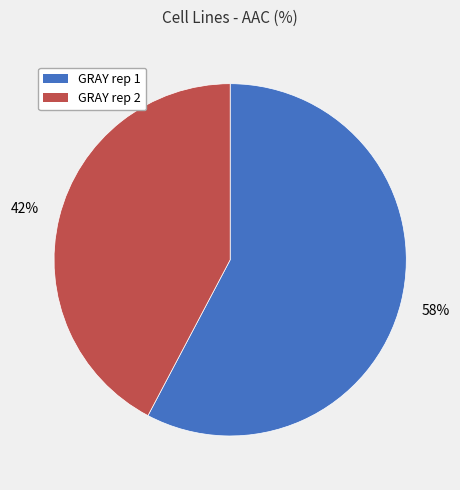

Count the number of slices in the pie.

2